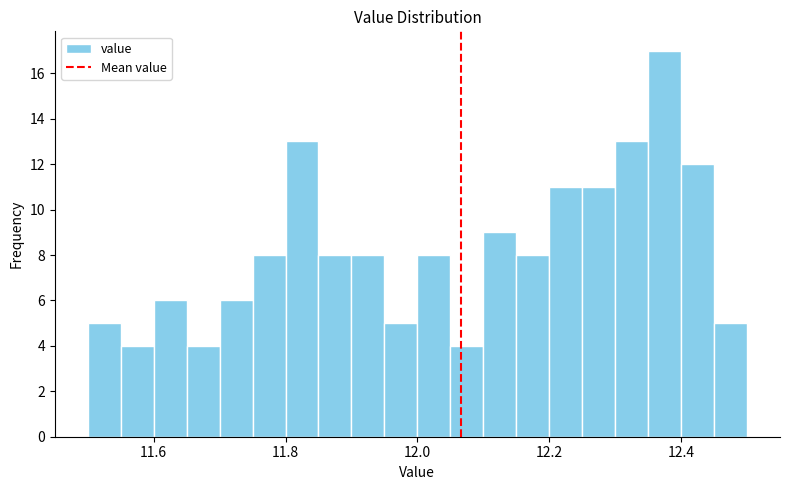

Read against the x-axis, roughly where is the centre of the tallest bar?

12.38